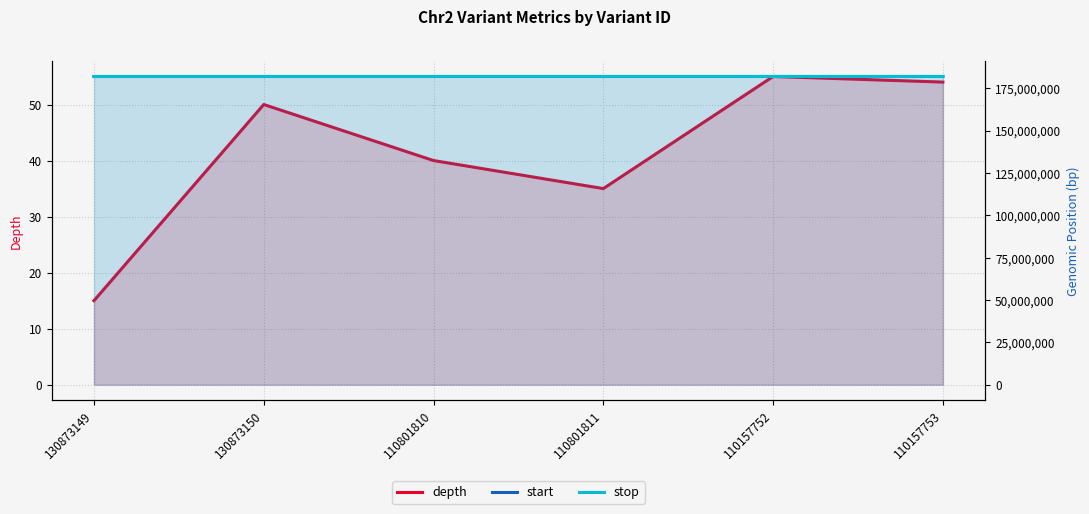

Is it true that start equals 182005543 at 110157753?

True